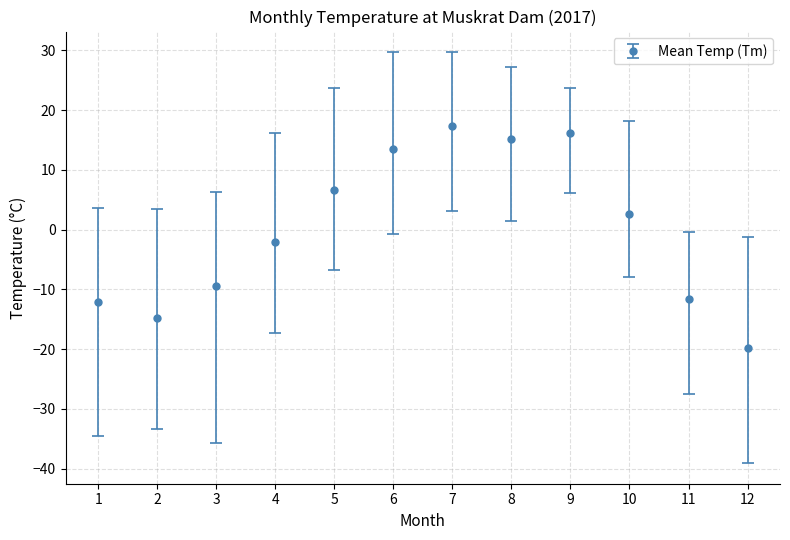

At which category does the data reach its first local valley?

2